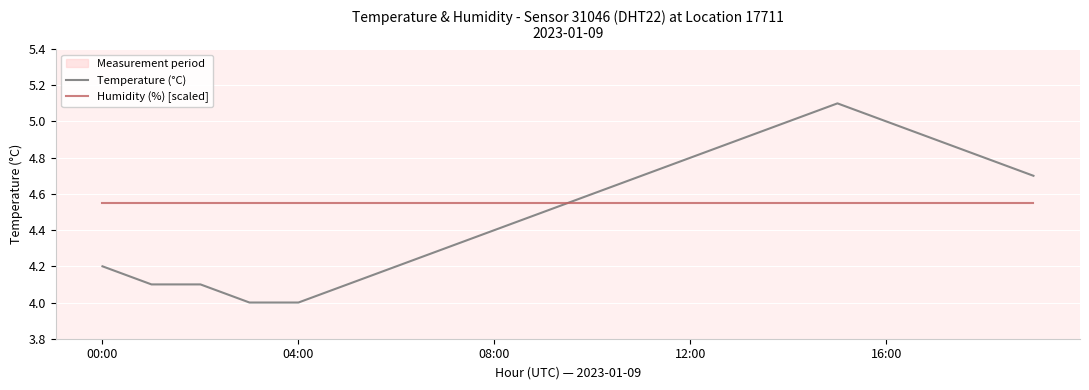

Is the value of Humidity (%) [scaled] at 08:00 greater than the value of Temperature (°C) at 12:00?

No